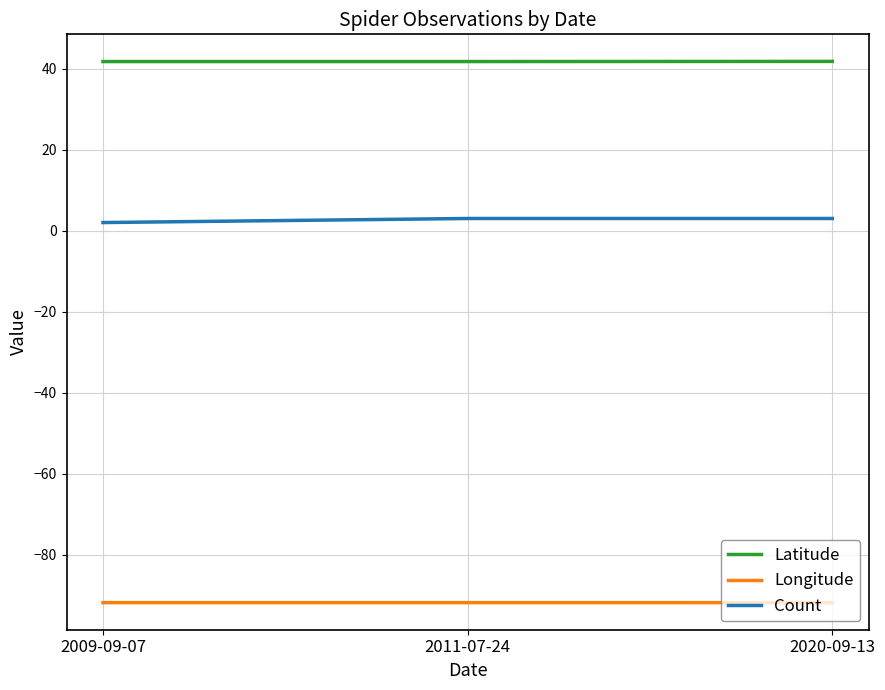

What is the spread (max minus min) of values at 2011-07-24?

133.6